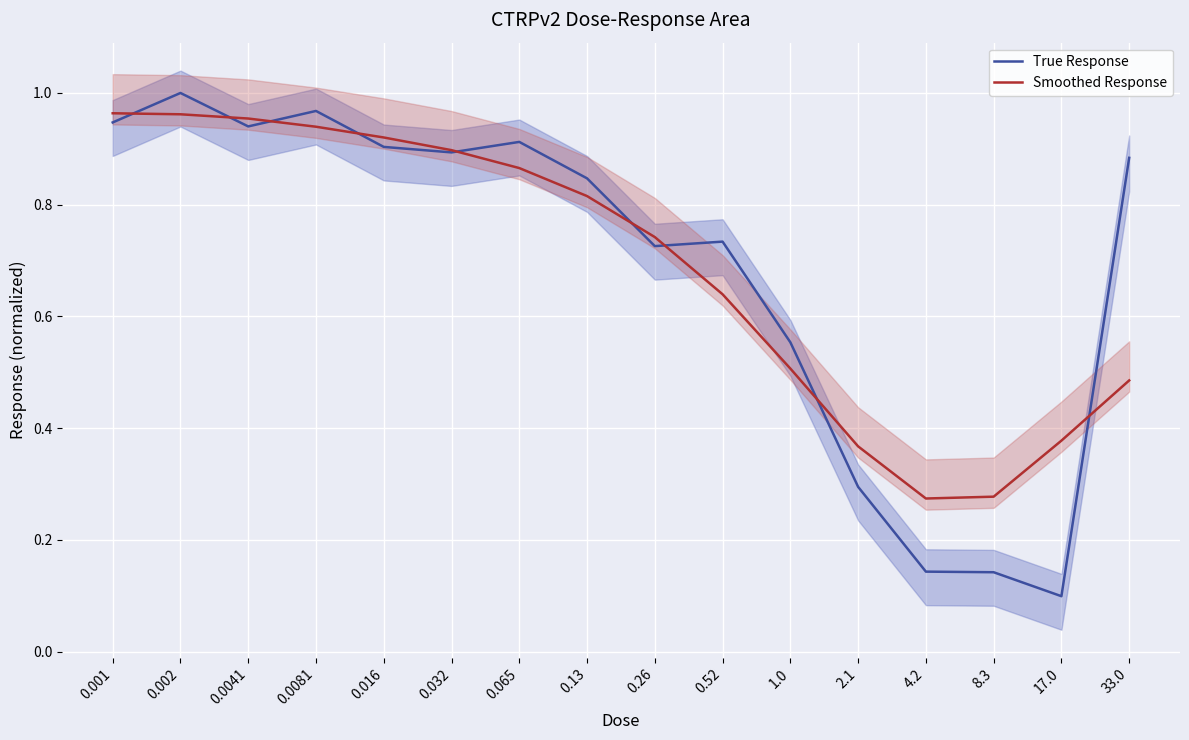

What is the lowest value of the True Response series?

0.1